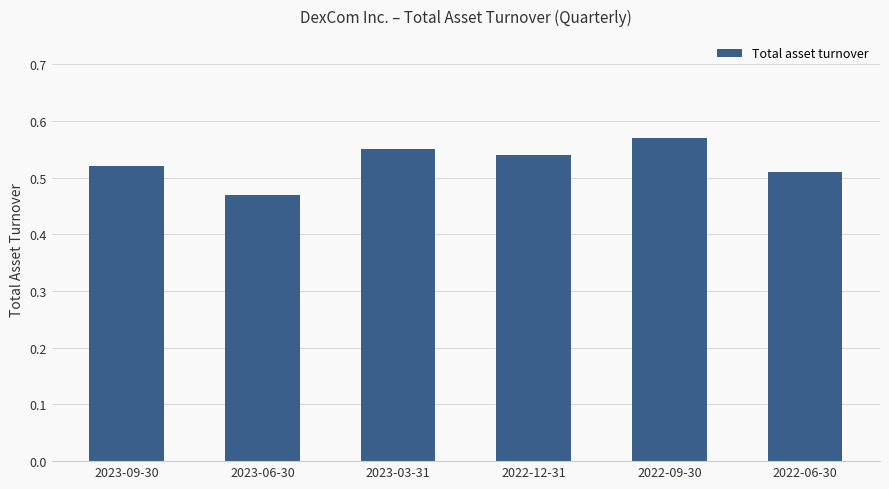

How many bars are there in total?

6